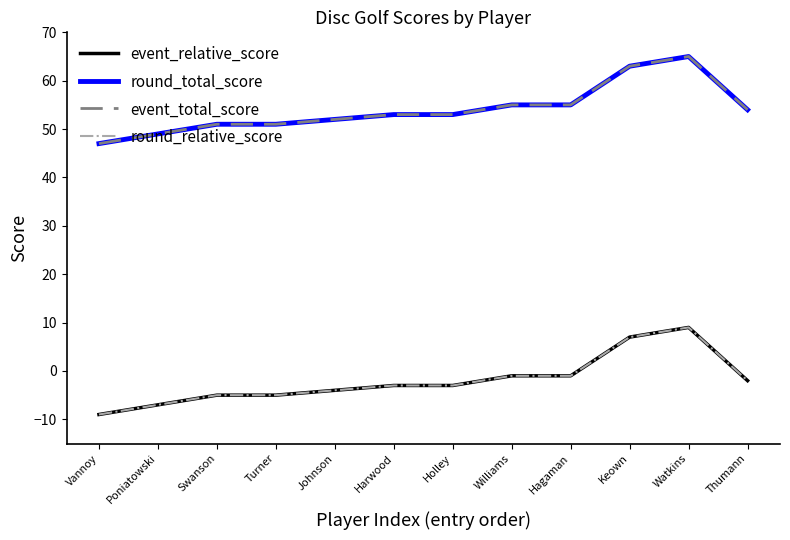

What is the label of the 8th point from the left?

Williams